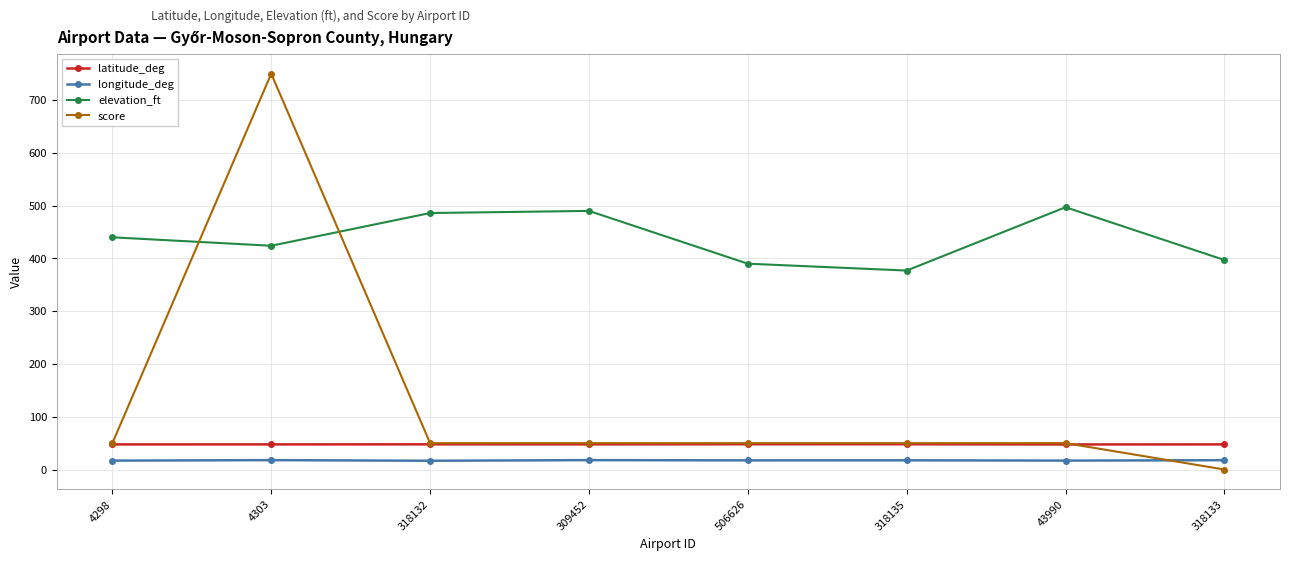

What is the approximate value of latitude_deg at 318135?

47.9